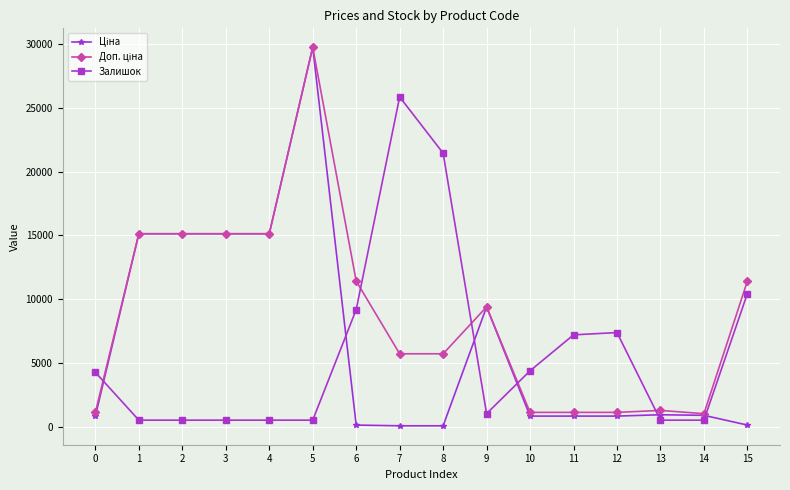

At which category is the sum across all series the highest?

5